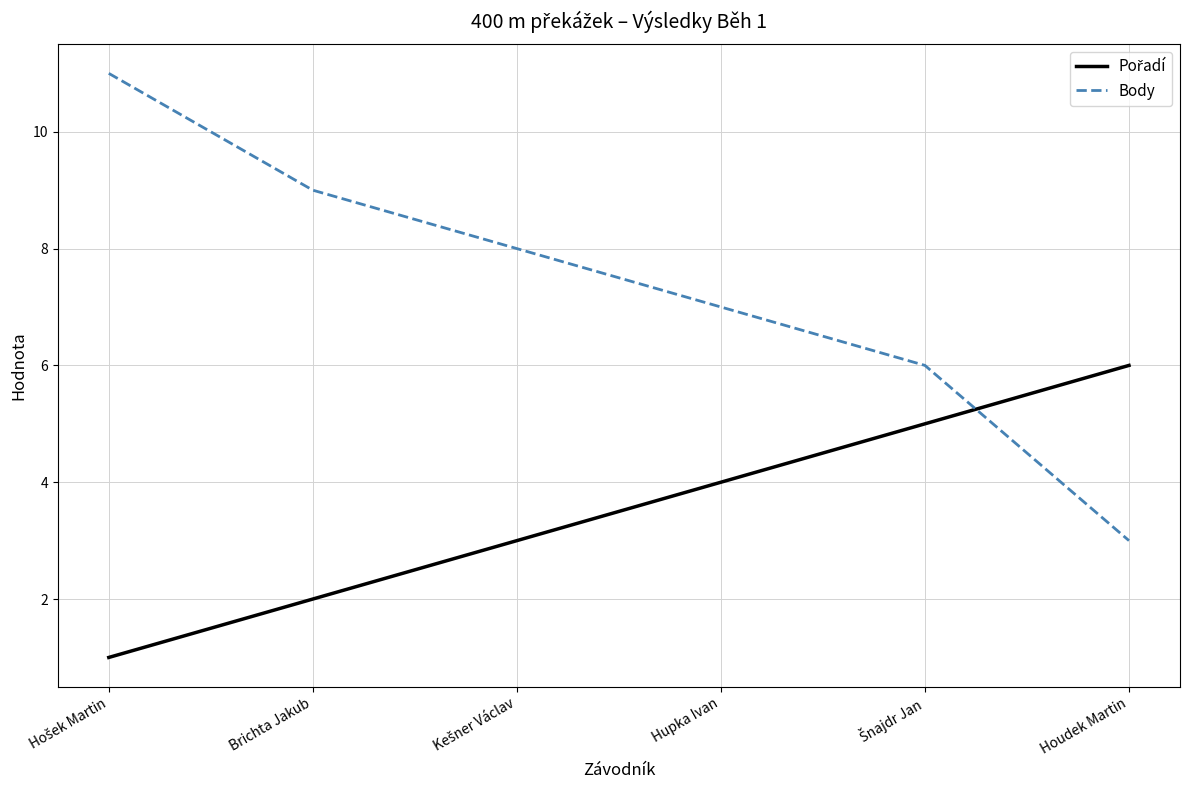

What is the maximum value for Body?

11